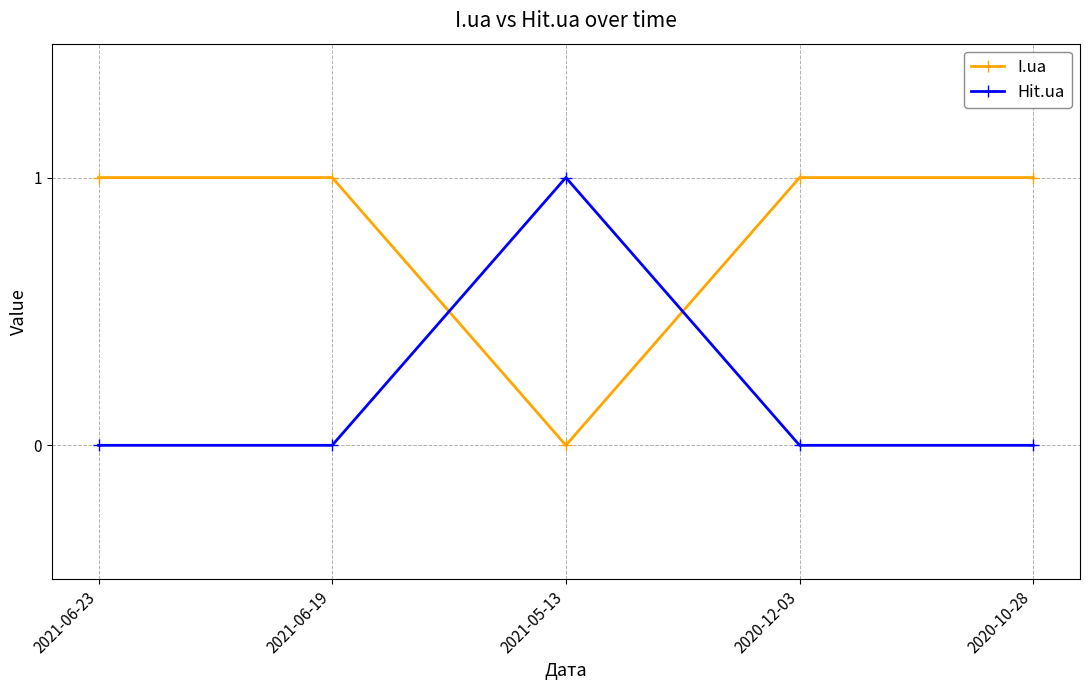

True or false: Hit.ua has a value of 0 at 2021-06-23.

True